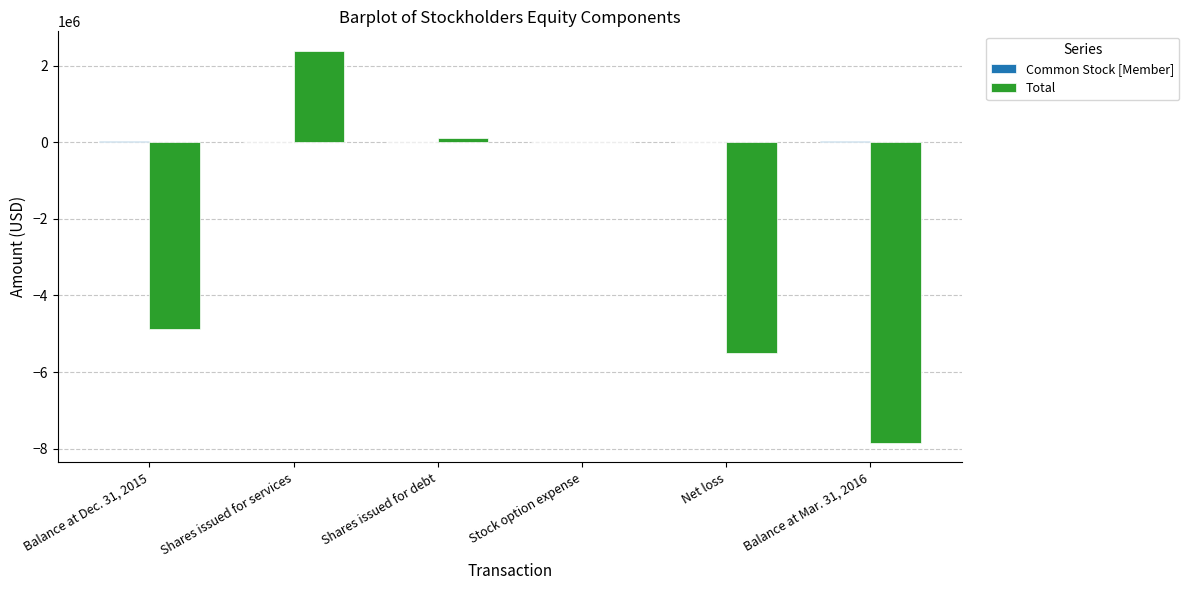

At which category is the sum across all series the highest?

Shares issued for services